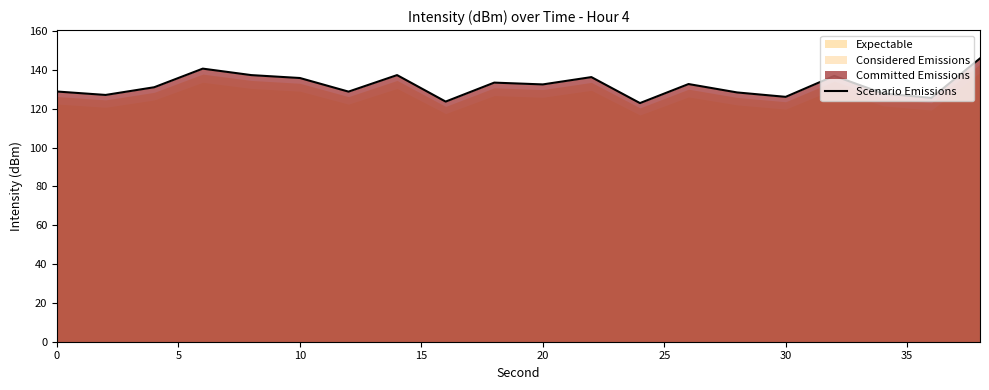

What is the maximum value for Scenario Emissions?

146.0